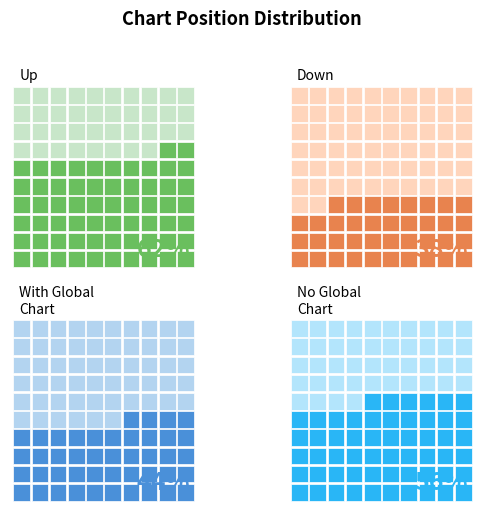

Is the value of down at count greater than the value of up at count?

No